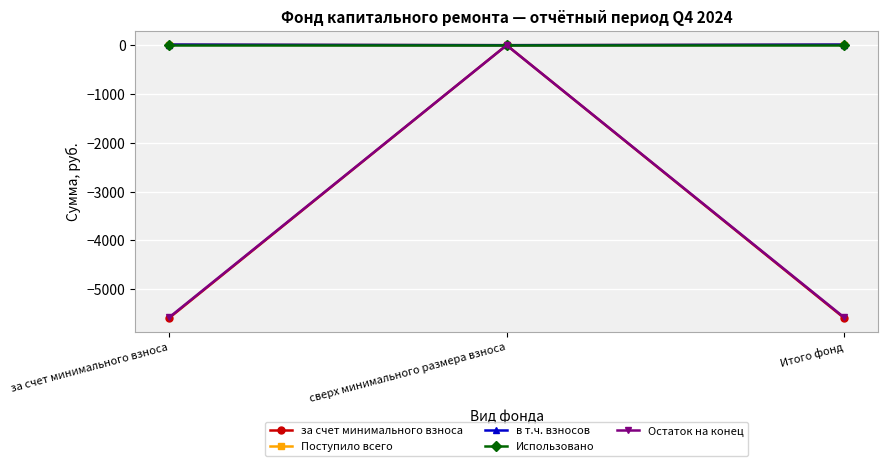

Read the за счет минимального взноса value at за счет минимального взноса.

-5592.2